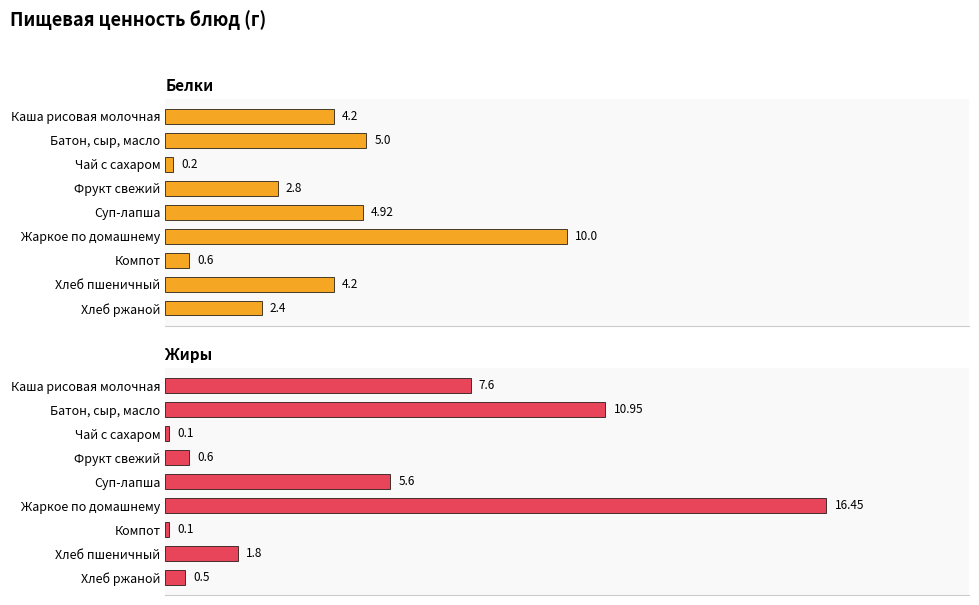

Is the value of Белки at Чай с сахаром greater than the value of Жиры at Жаркое по домашнему?

No